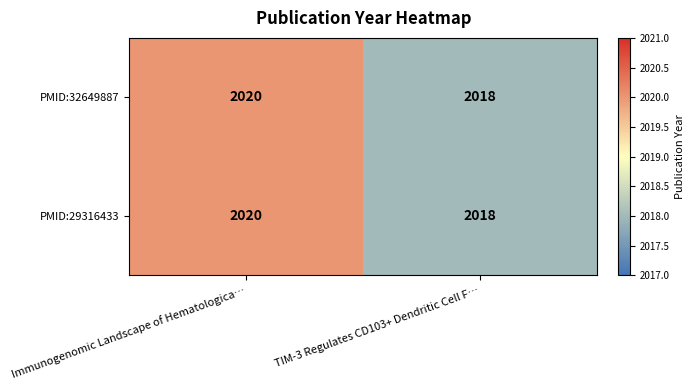

The value of PMID:29316433 at Immunogenomic Landscape of Hematologica… is 3232. True or false?

False